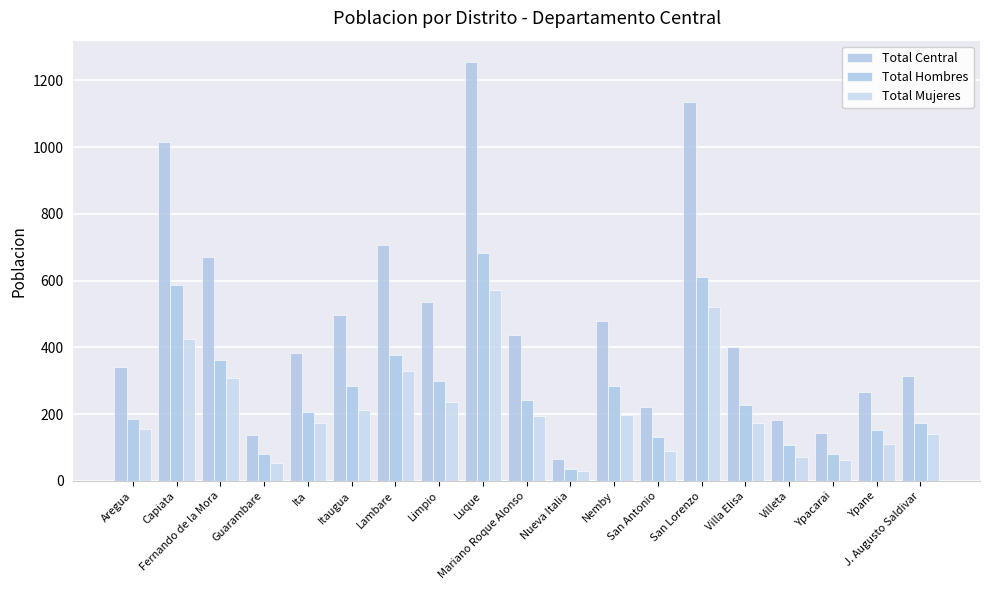

What position from the left is Ypane?

18